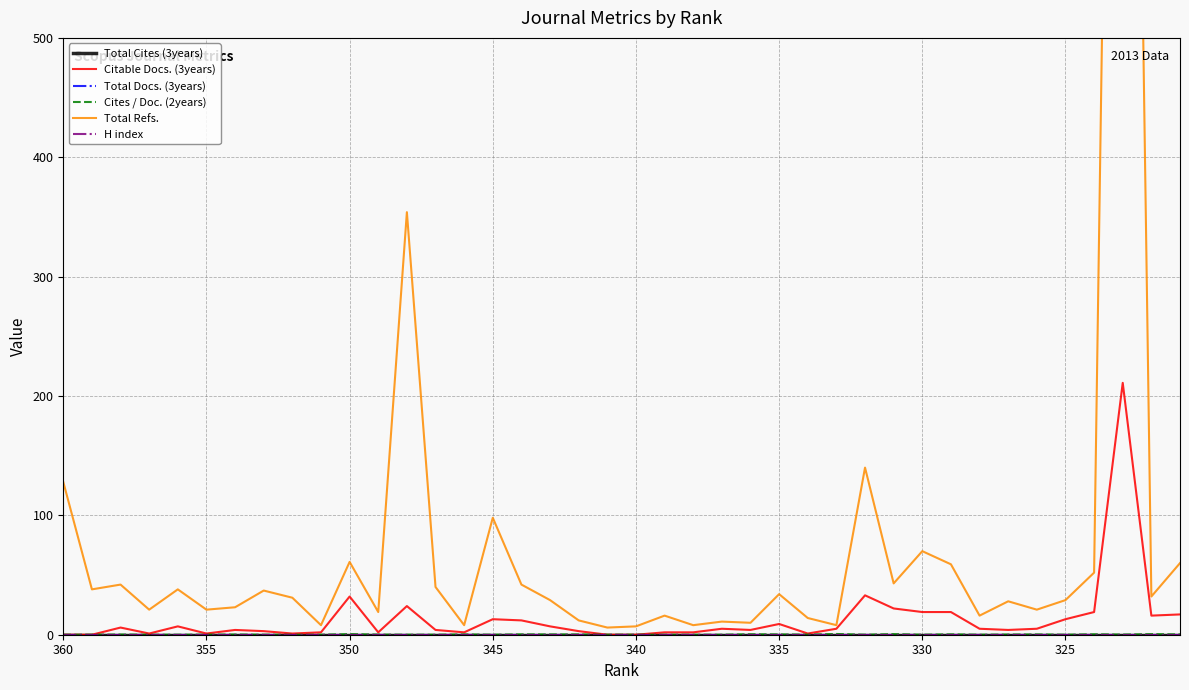

Reading right to left, transcribe all the data shown in this chart.

Total Cites (3years): 0.0	0.0	0.0	0.0	0.0	0.0	0.0	0.0	0.0	0.0	0.0	0.0	0.0	0.0	0.0	0.0	0.0	0.0	0.0	0.0	0.0	0.0	0.0	0.0	0.0	0.0	0.0	0.0	0.0	0.0	0.0	0.0	0.0	0.0	0.0	0.0	0.0	0.0	0.0	0.0
Citable Docs. (3years): 17.0	16.0	211.0	19.0	13.0	5.0	4.0	5.0	19.0	19.0	22.0	33.0	5.0	1.0	9.0	4.0	5.0	2.0	2.0	0.0	0.0	3.0	7.0	12.0	13.0	2.0	4.0	24.0	2.0	32.0	2.0	1.0	3.0	4.0	1.0	7.0	1.0	6.0	0.0	0.0
Total Docs. (3years): 0.0	0.0	0.0	0.0	0.0	0.0	0.0	0.0	0.0	0.0	0.0	0.0	0.0	0.0	0.0	0.0	0.0	0.0	0.0	0.0	0.0	0.0	0.0	0.0	0.0	0.0	0.0	0.0	0.0	0.0	0.0	0.0	0.0	0.0	0.0	0.0	0.0	0.0	0.0	0.0
Cites / Doc. (2years): 0.3	0.5	0.1	0.4	0.0	0.2	0.1	0.0	0.3	0.0	0.5	0.0	0.6	0.1	0.3	0.4	0.0	0.0	0.0	0.0	0.0	0.2	0.2	0.3	0.0	0.2	0.0	0.0	0.1	0.5	0.0	0.0	0.0	0.2	0.1	0.0	0.0	0.2	0.0	0.0
Total Refs.: 60.0	32.0	1682.0	52.0	29.0	21.0	28.0	16.0	59.0	70.0	43.0	140.0	8.0	14.0	34.0	10.0	11.0	8.0	16.0	7.0	6.0	12.0	29.0	42.0	98.0	8.0	40.0	354.0	19.0	61.0	8.0	31.0	37.0	23.0	21.0	38.0	21.0	42.0	38.0	128.0
H index: 0.0	0.0	0.0	0.0	0.0	0.0	0.0	0.0	0.0	0.0	0.0	0.0	0.0	0.0	0.0	0.0	0.0	0.0	0.0	0.0	0.0	0.0	0.0	0.0	0.0	0.0	0.0	0.0	0.0	0.0	0.0	0.0	0.0	0.0	0.0	0.0	0.0	0.0	0.0	0.0